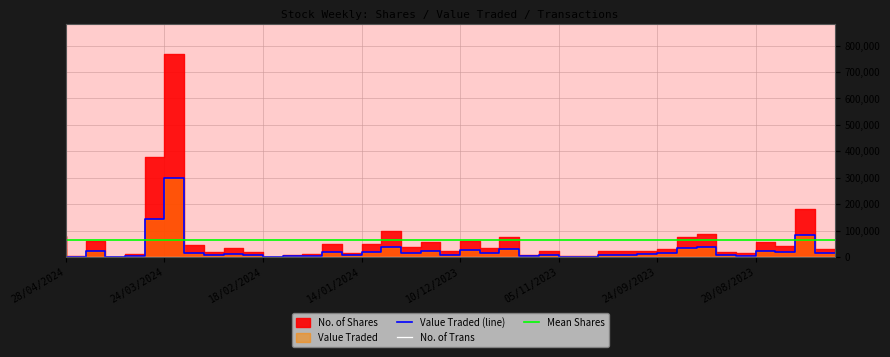

What is the difference between the maximum and minimum values in the No. of Trans series?

161